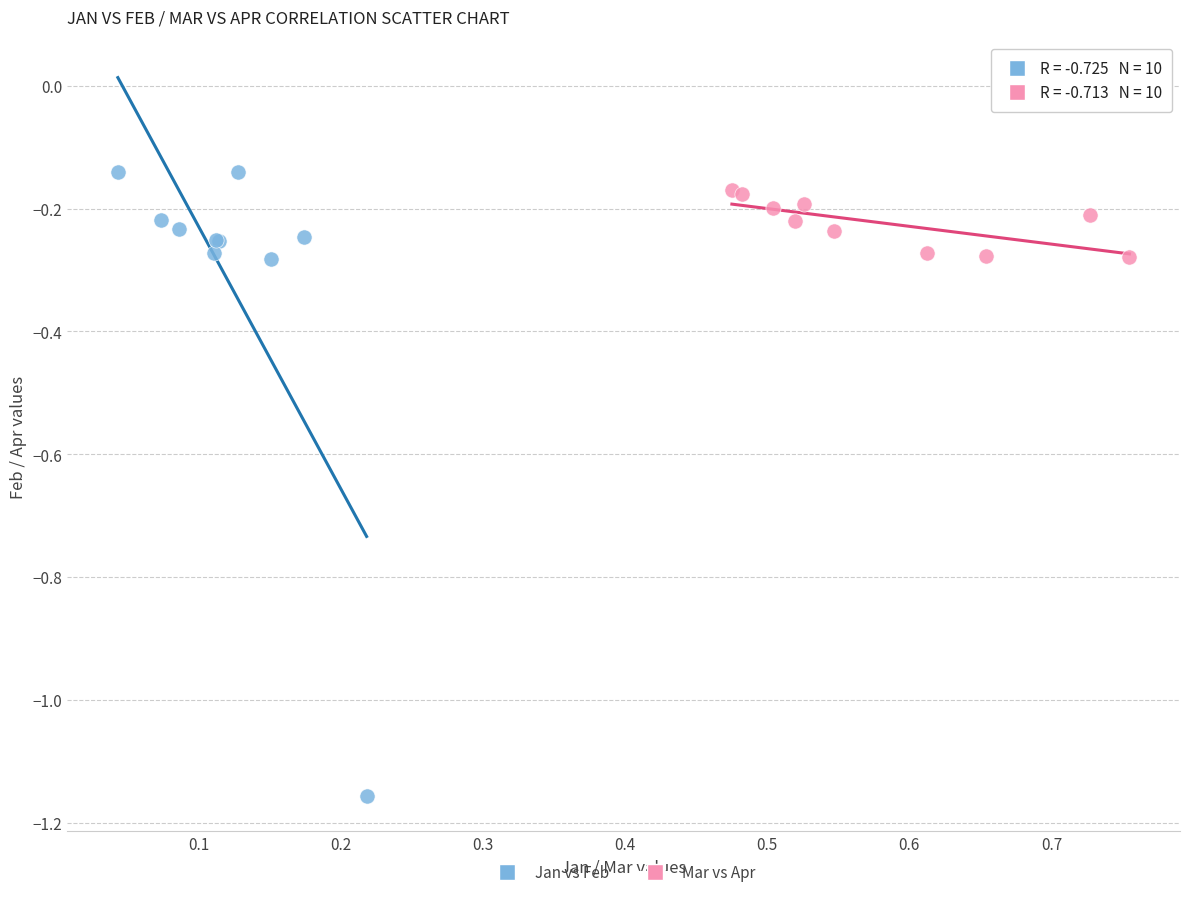

Which series contains the lowest Y value?

Jan vs Feb